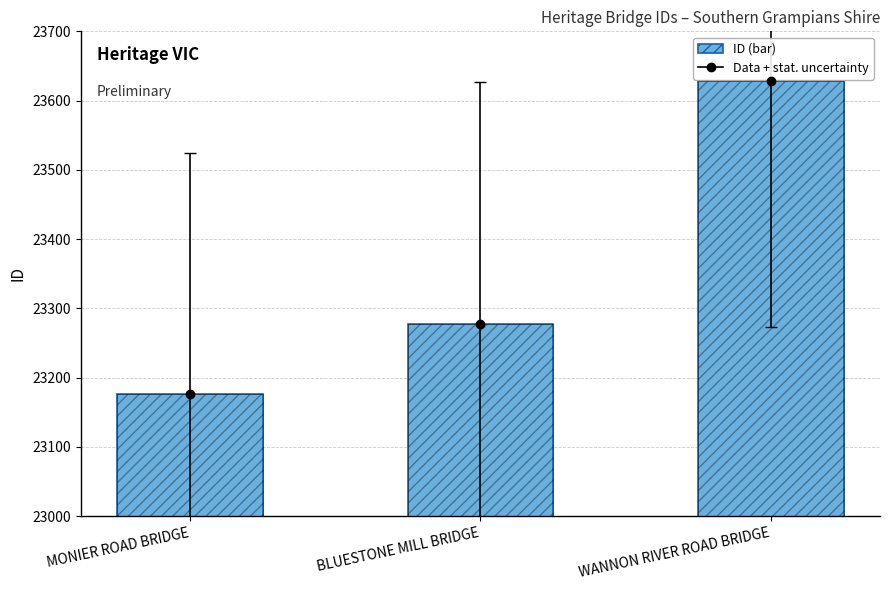

Which label corresponds to the largest value in the chart?

WANNON RIVER ROAD BRIDGE